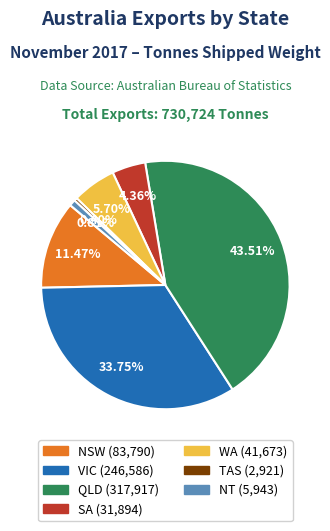

Count the number of slices in the pie.

7